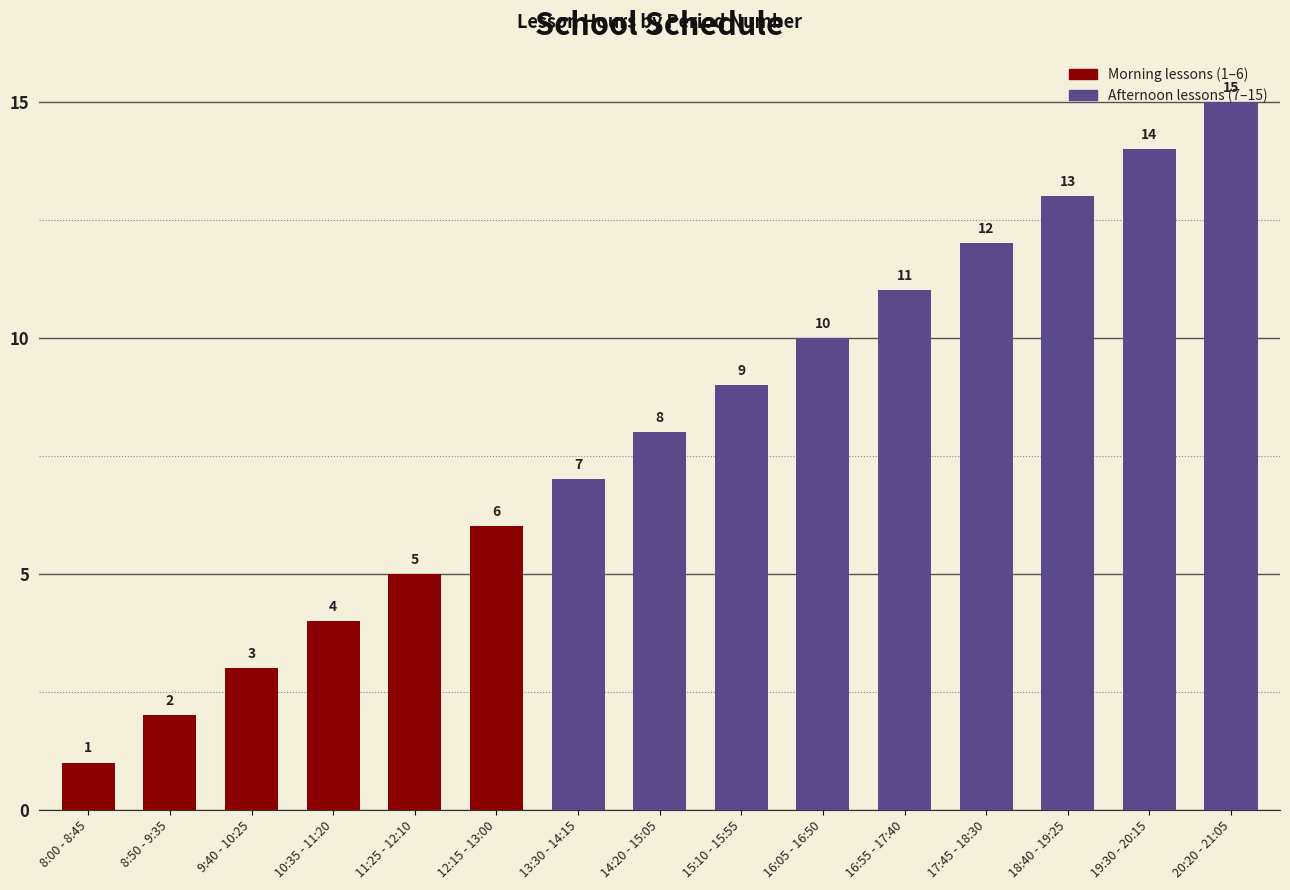

What is the greatest value displayed?

15